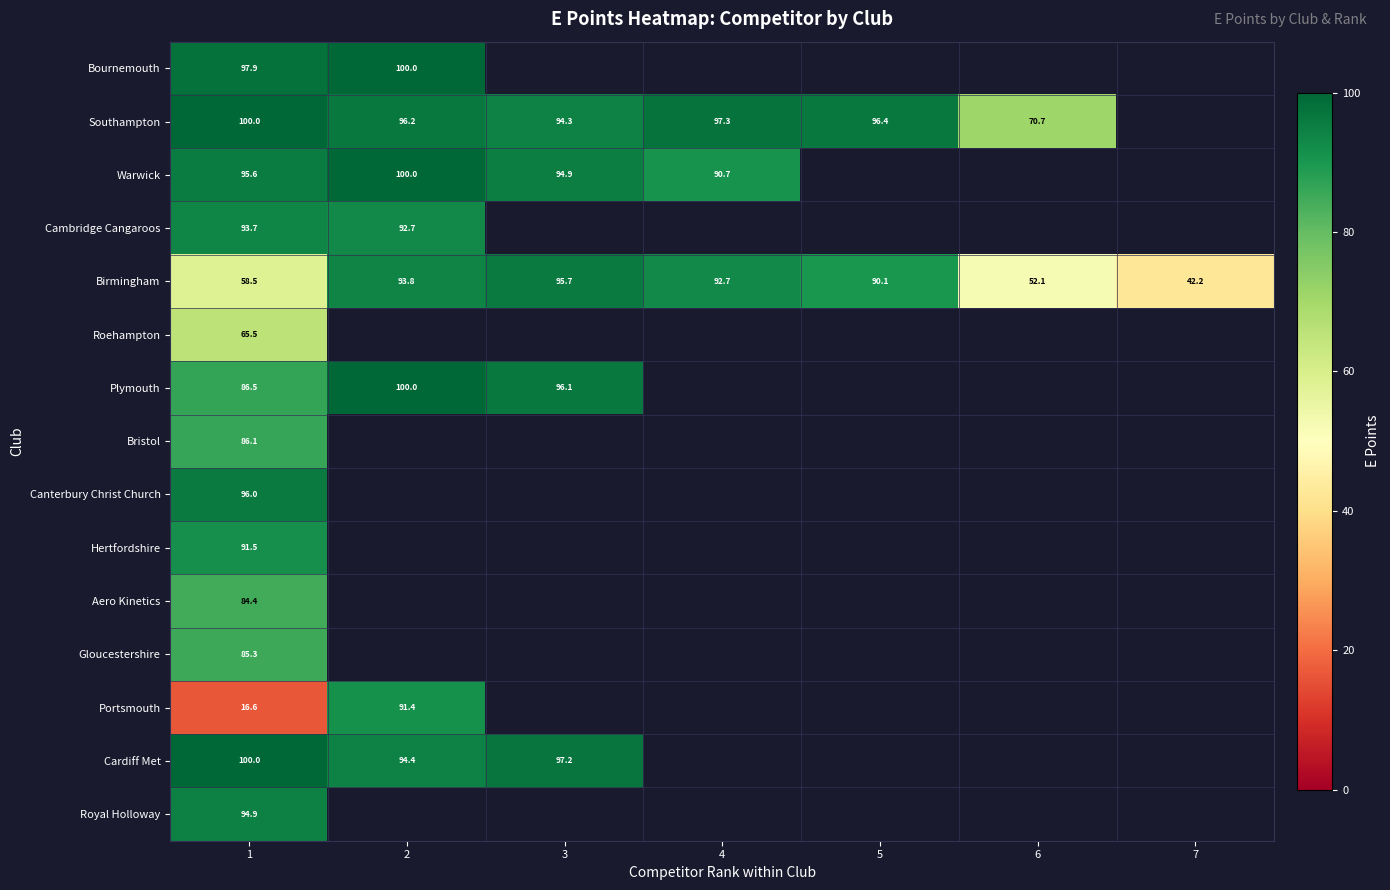

At how many categories does at least one series exceed 99?

2